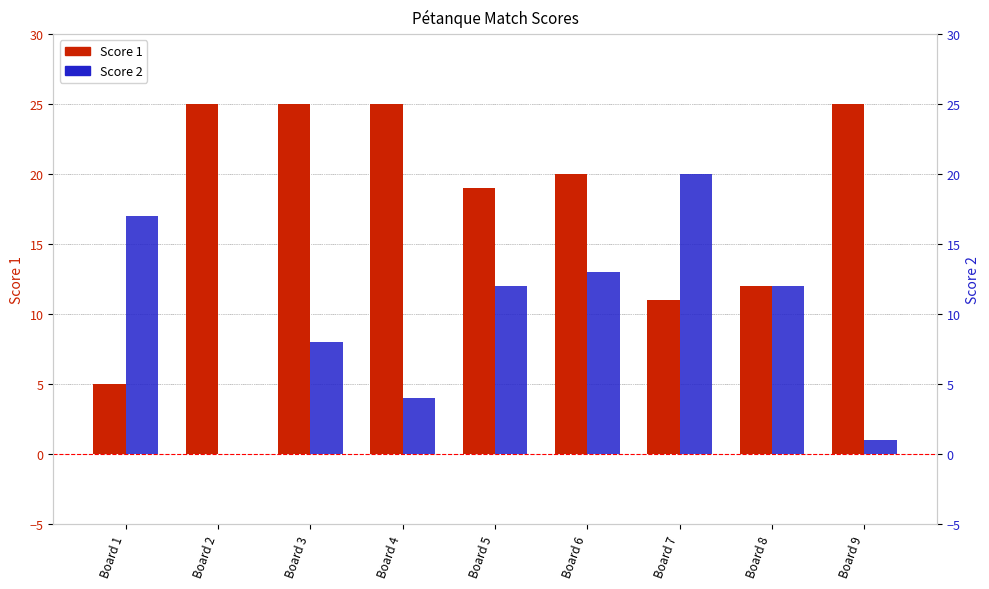

Which has a higher value, Board 3 or Board 6?

Board 3